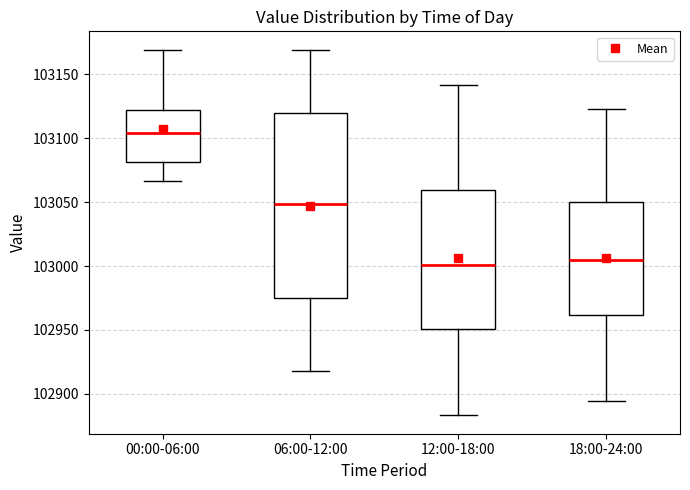

Comparing the boxes themselves (not the whiskers), which one is the tallest?

06:00-12:00